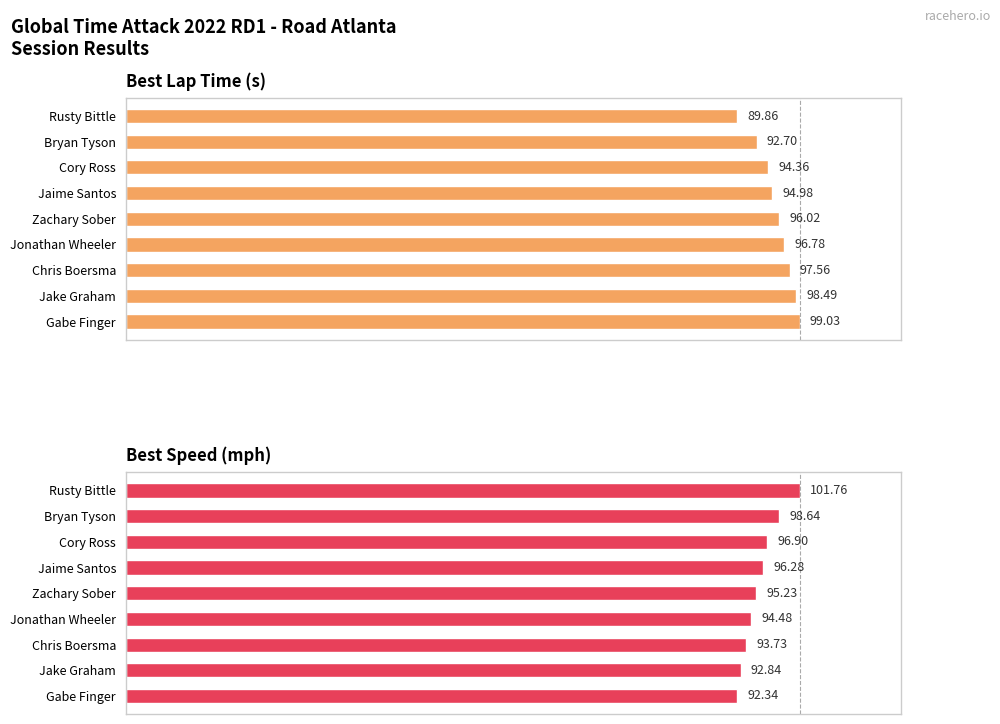

Which series has the largest range (max minus min)?

Best Lap Time (s)